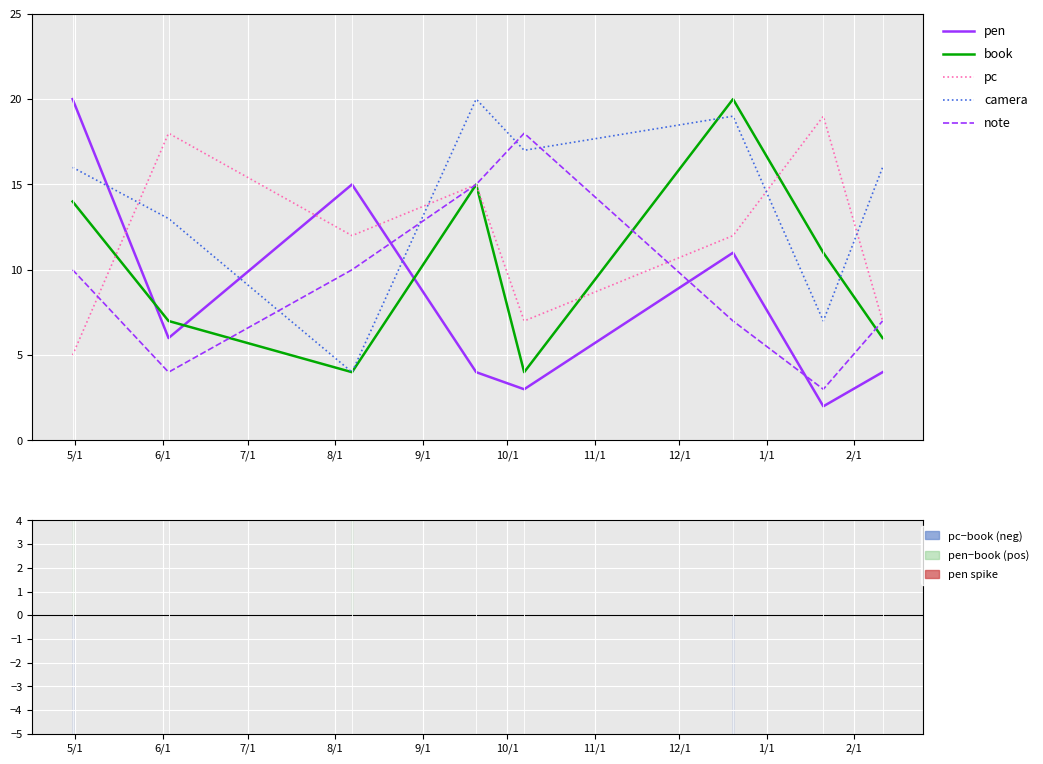

How many intersections are there between book and pen?

3